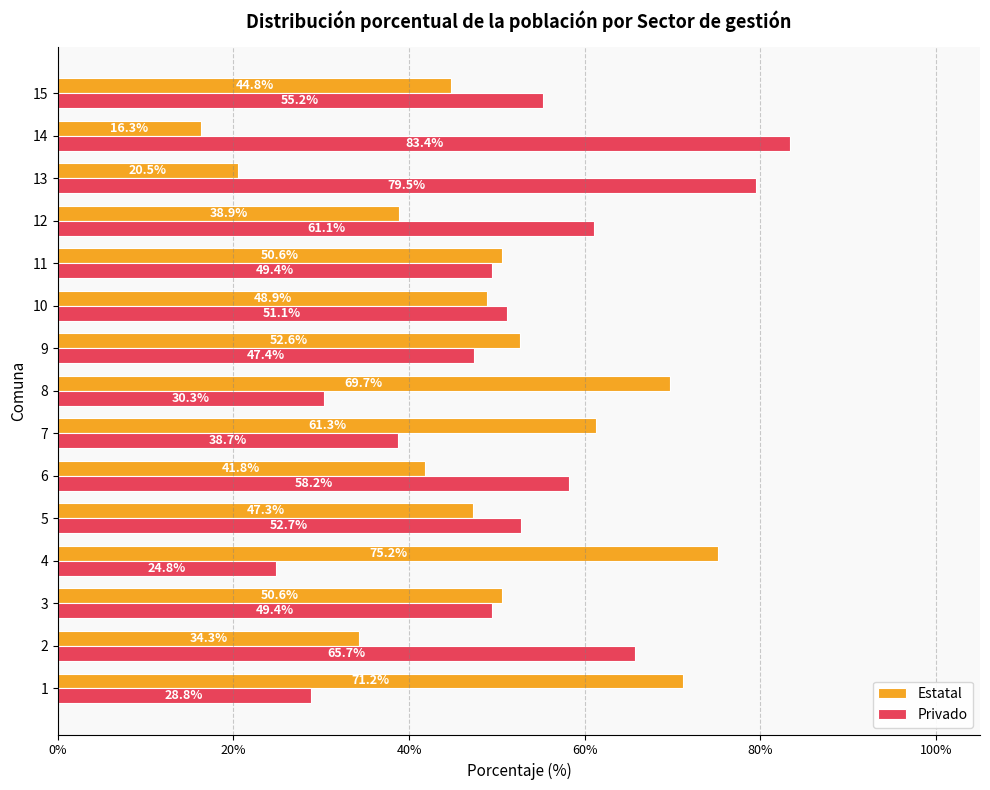

What is the minimum value for Estatal?

16.3